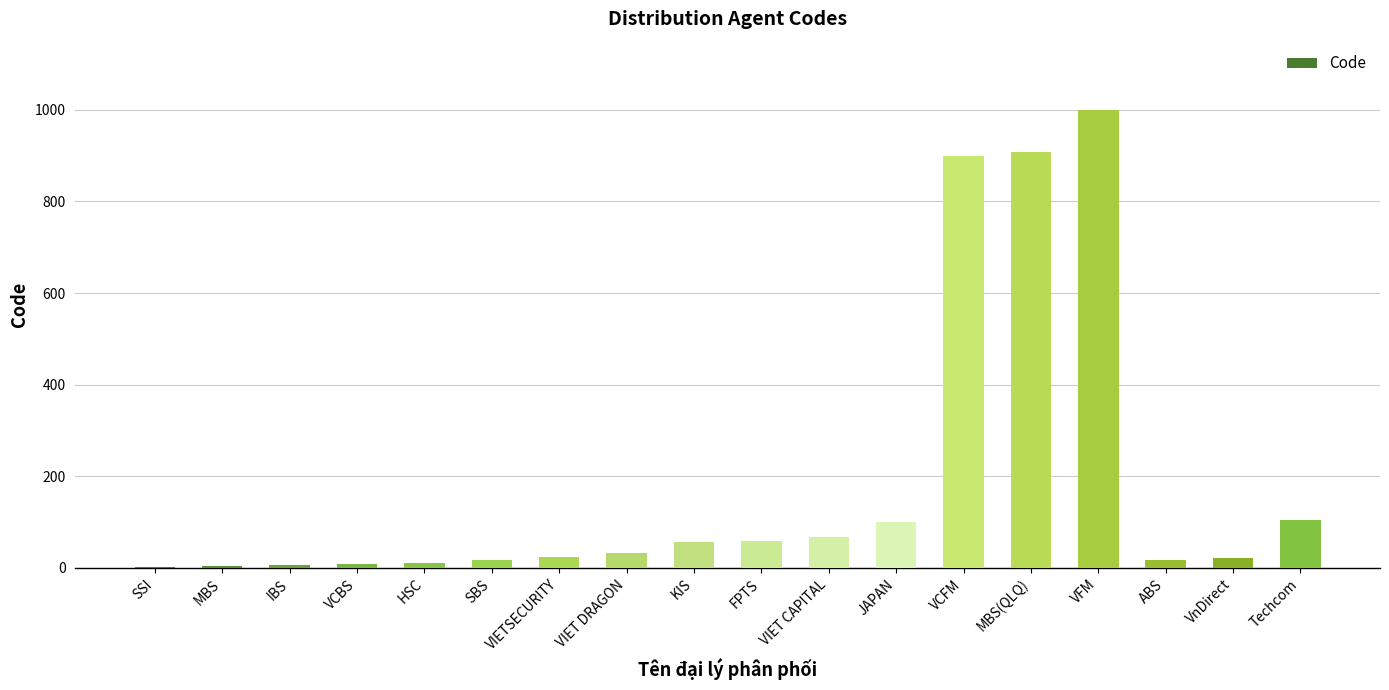

Is it true that the value at VnDirect is 21?

True